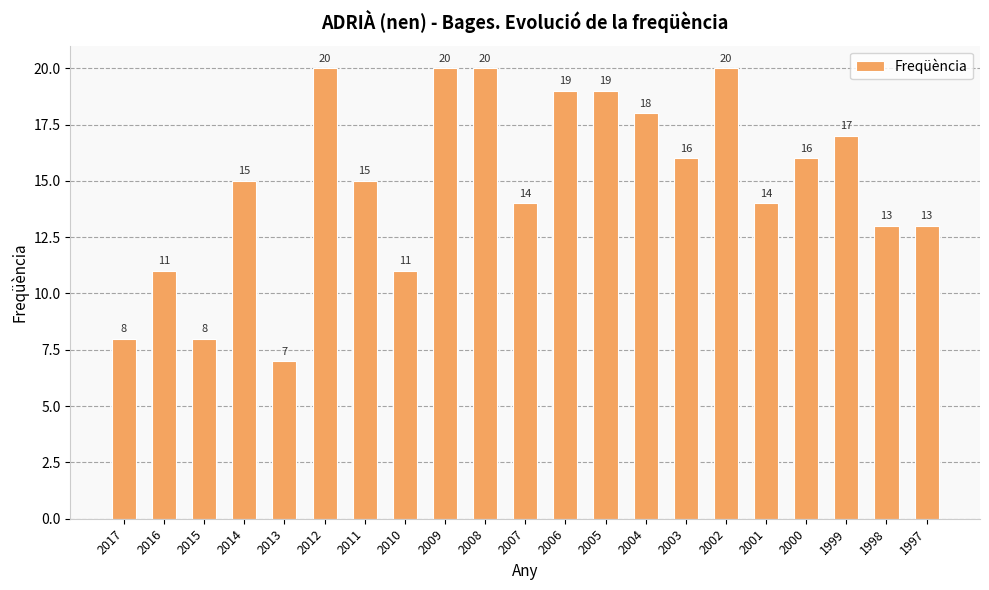

Reading left to right, list all the values displayed in this chart.

2017=8	2016=11	2015=8	2014=15	2013=7	2012=20	2011=15	2010=11	2009=20	2008=20	2007=14	2006=19	2005=19	2004=18	2003=16	2002=20	2001=14	2000=16	1999=17	1998=13	1997=13